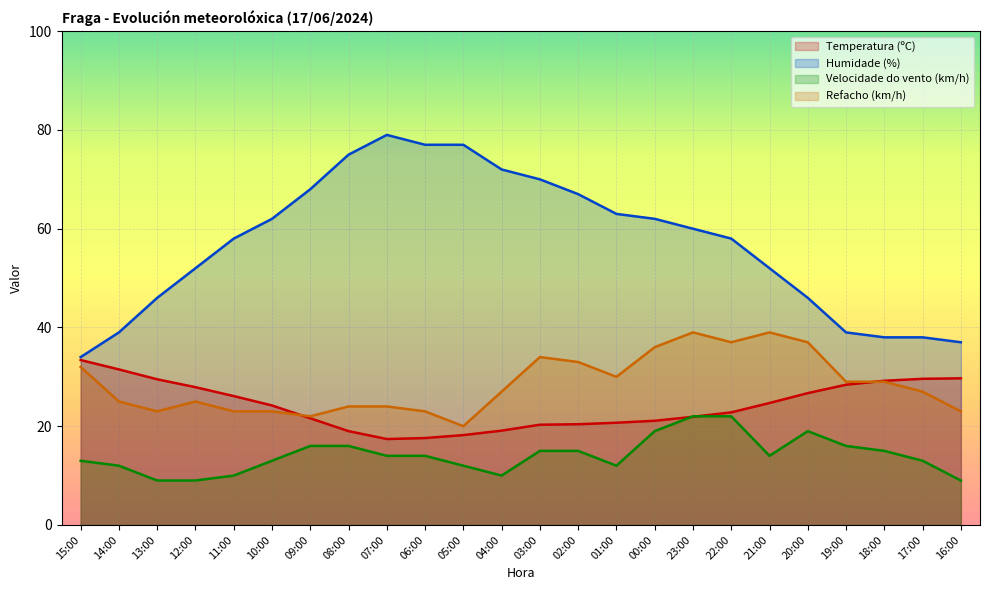

Reading right to left, what are all the values shown in this chart?

Temperatura (ºC): 29.7	29.6	29.2	28.4	26.7	24.7	22.8	21.9	21.1	20.7	20.4	20.3	19.1	18.2	17.6	17.4	19.0	21.6	24.2	26.1	27.9	29.5	31.5	33.4
Humidade (%): 37.0	38.0	38.0	39.0	46.0	52.0	58.0	60.0	62.0	63.0	67.0	70.0	72.0	77.0	77.0	79.0	75.0	68.0	62.0	58.0	52.0	46.0	39.0	34.0
Velocidade do vento (km/h): 9.0	13.0	15.0	16.0	19.0	14.0	22.0	22.0	19.0	12.0	15.0	15.0	10.0	12.0	14.0	14.0	16.0	16.0	13.0	10.0	9.0	9.0	12.0	13.0
Refacho (km/h): 23.0	27.0	29.0	29.0	37.0	39.0	37.0	39.0	36.0	30.0	33.0	34.0	27.0	20.0	23.0	24.0	24.0	22.0	23.0	23.0	25.0	23.0	25.0	32.0